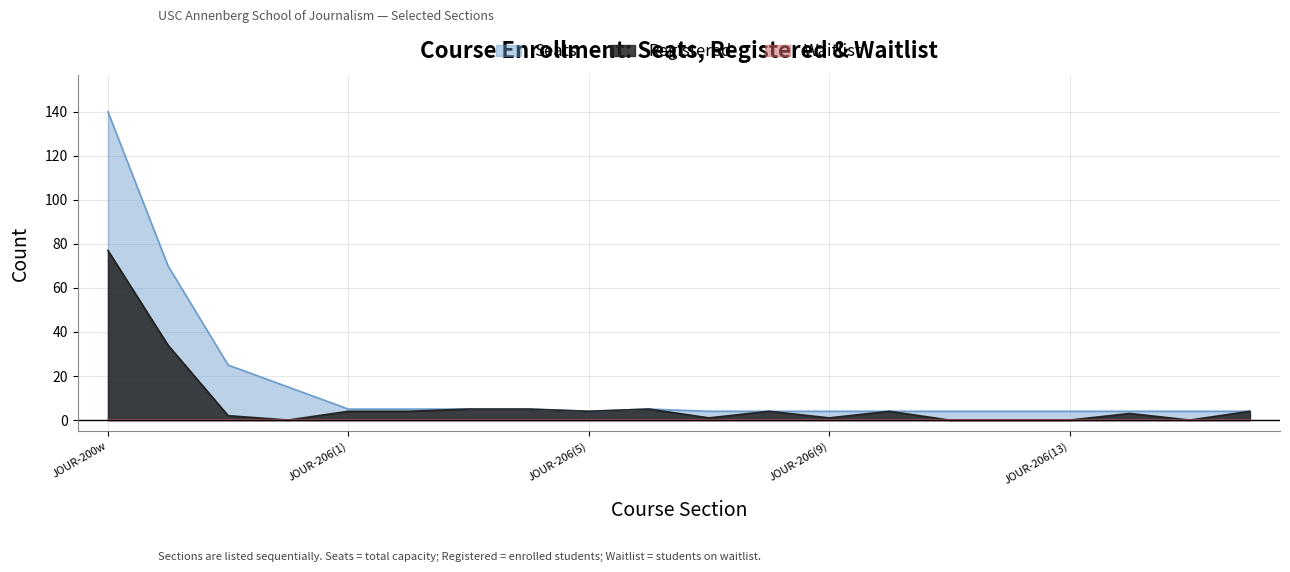

Where is the first local maximum for Seats?

JOUR-206(6)